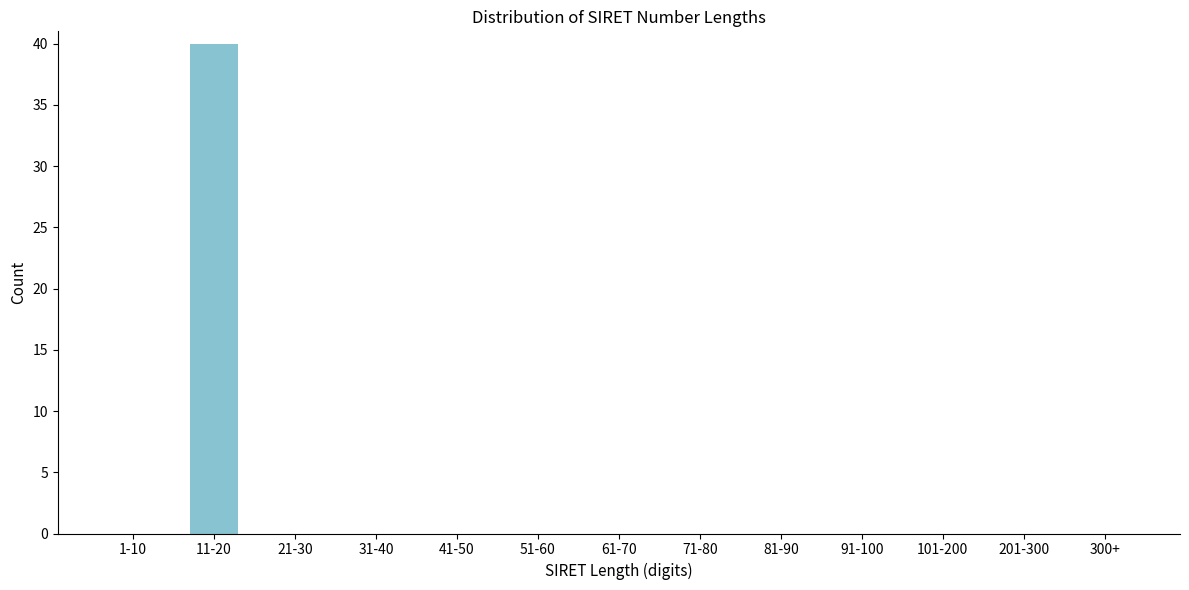

Reading right to left, transcribe all the data shown in this chart.

300+=0	201-300=0	101-200=0	91-100=0	81-90=0	71-80=0	61-70=0	51-60=0	41-50=0	31-40=0	21-30=0	11-20=40	1-10=0